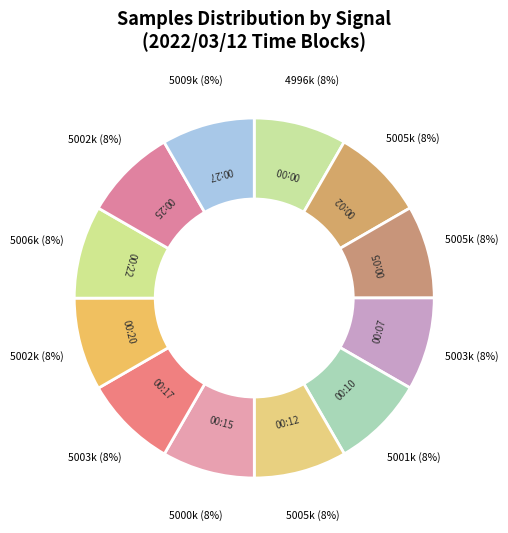

What is the ratio of the value at 00:17 to the value at 00:20?

1.0